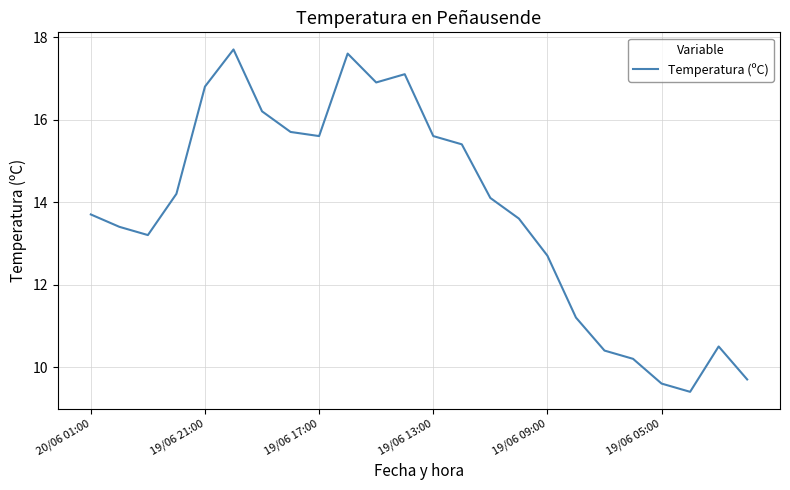

What is the difference between the maximum and minimum values?

8.3